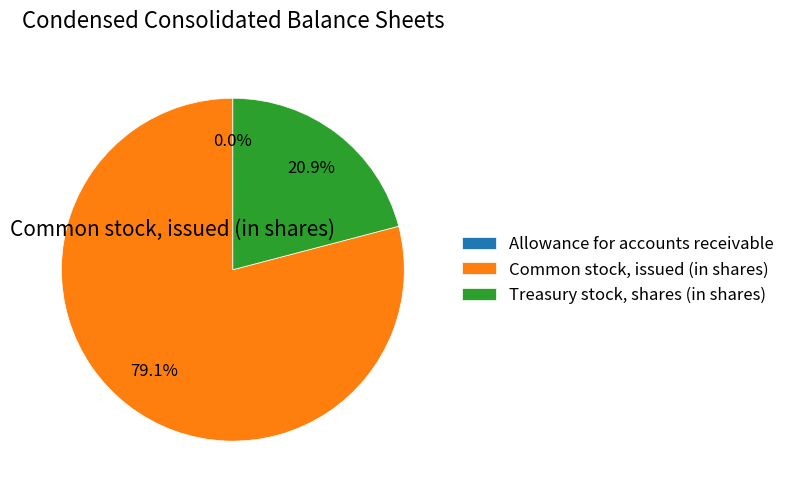

Which has a higher value, Treasury stock, shares (in shares) or Common stock, issued (in shares)?

Common stock, issued (in shares)